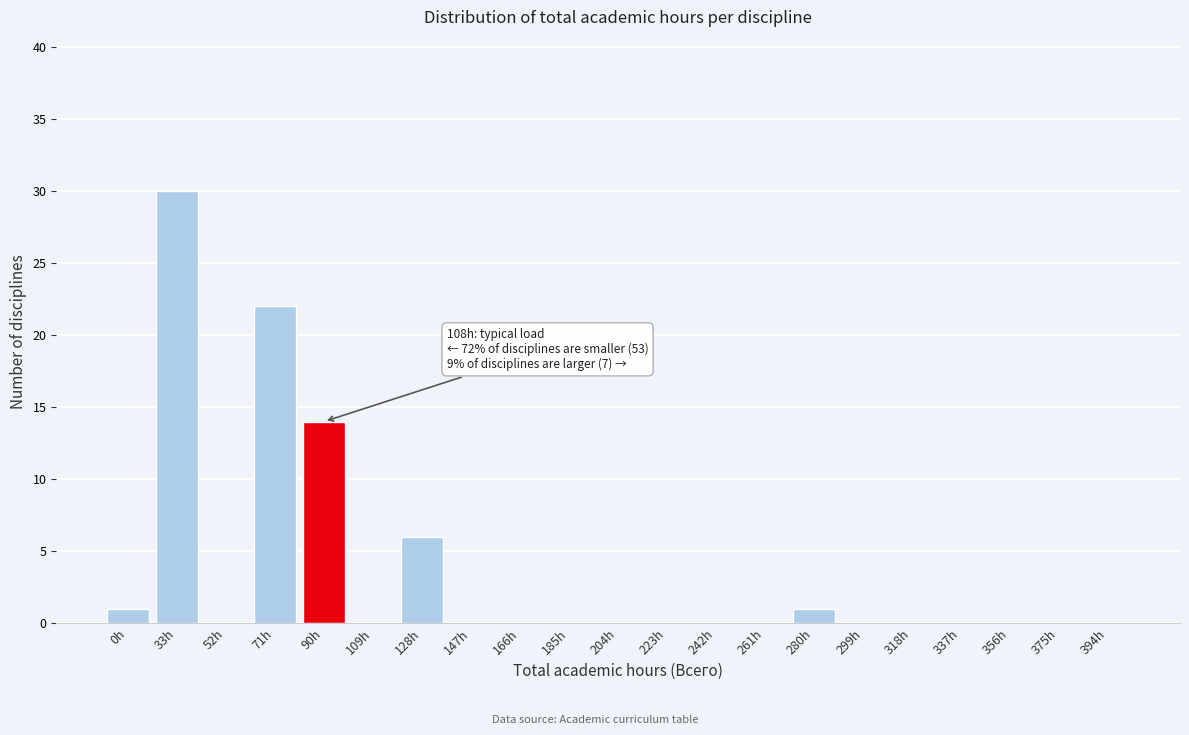

Reading right to left, extract all data points from this chart.

394h=0	375h=0	356h=0	337h=0	318h=0	299h=0	280h=1	261h=0	242h=0	223h=0	204h=0	185h=0	166h=0	147h=0	128h=6	109h=0	90h=14	71h=22	52h=0	33h=30	0h=1